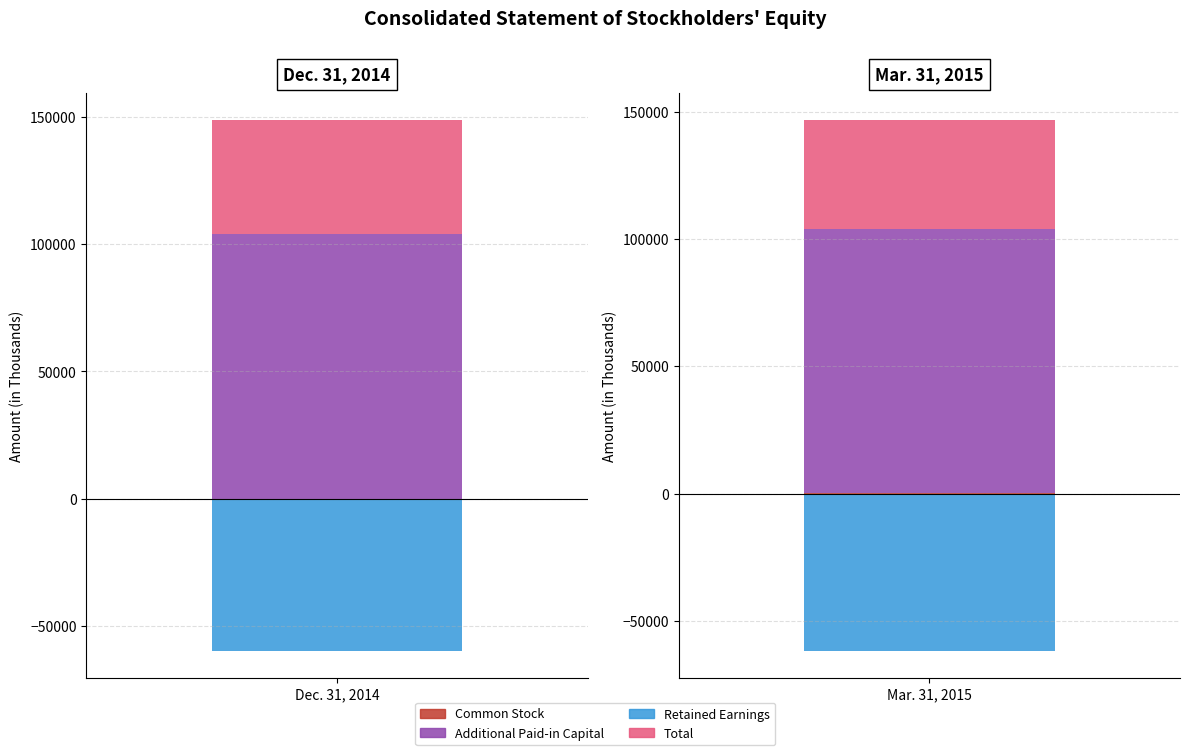

What are all the series names shown in the legend?

Common Stock, Additional Paid-in Capital, Retained Earnings, Total